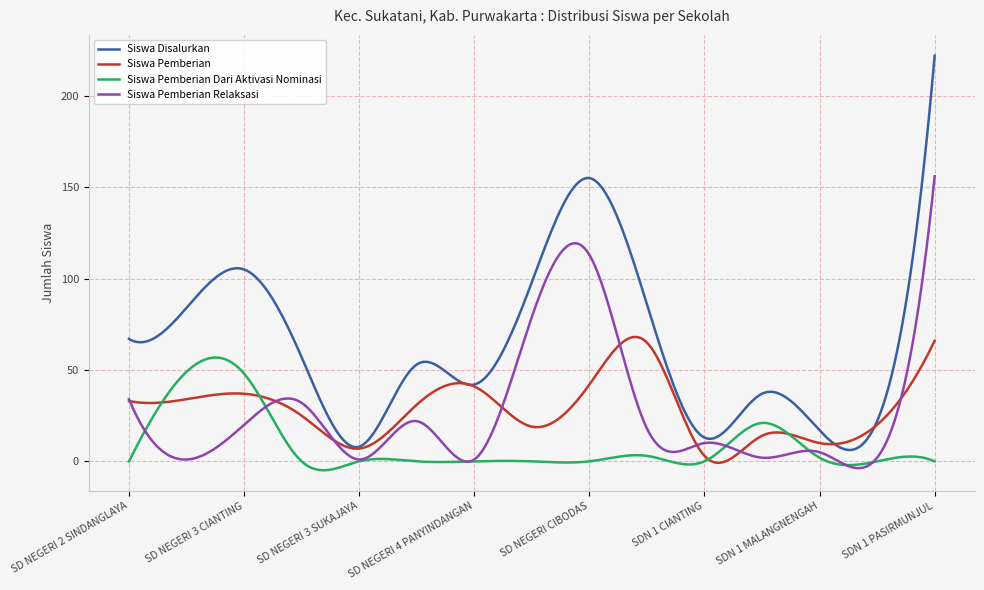

Which series has the widest spread of values?

Siswa Disalurkan